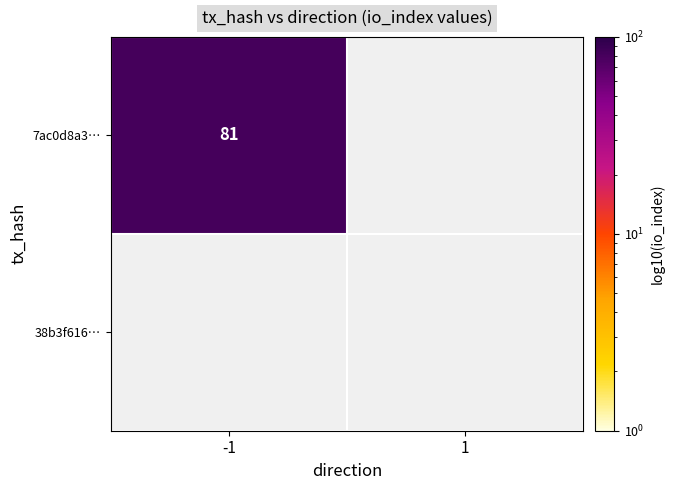

How many values in 7ac0d8a380f5f571d42680d80d41562ff9efc2b are above zero?

1